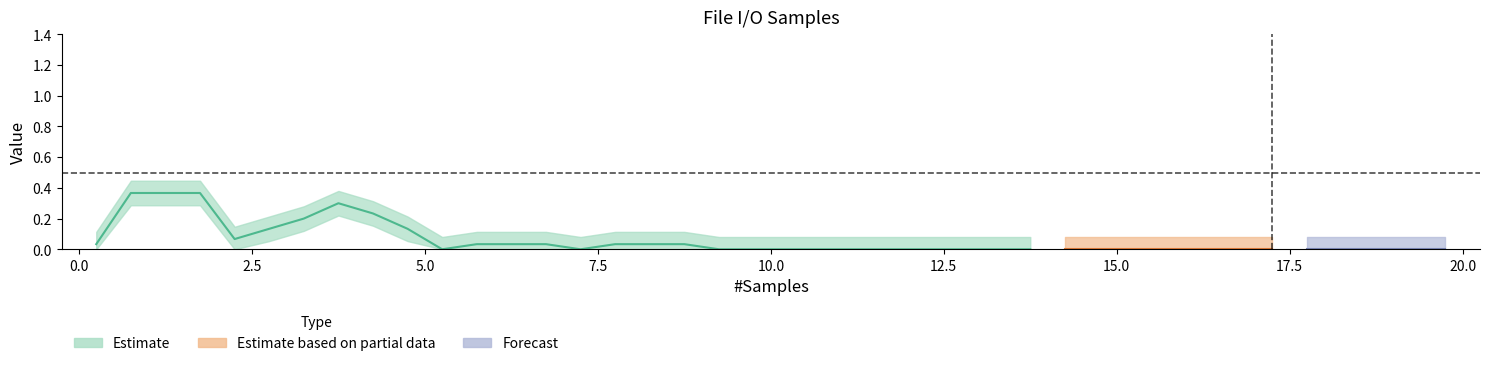

The chart shows a value of 0.0 at 9. True or false?

True